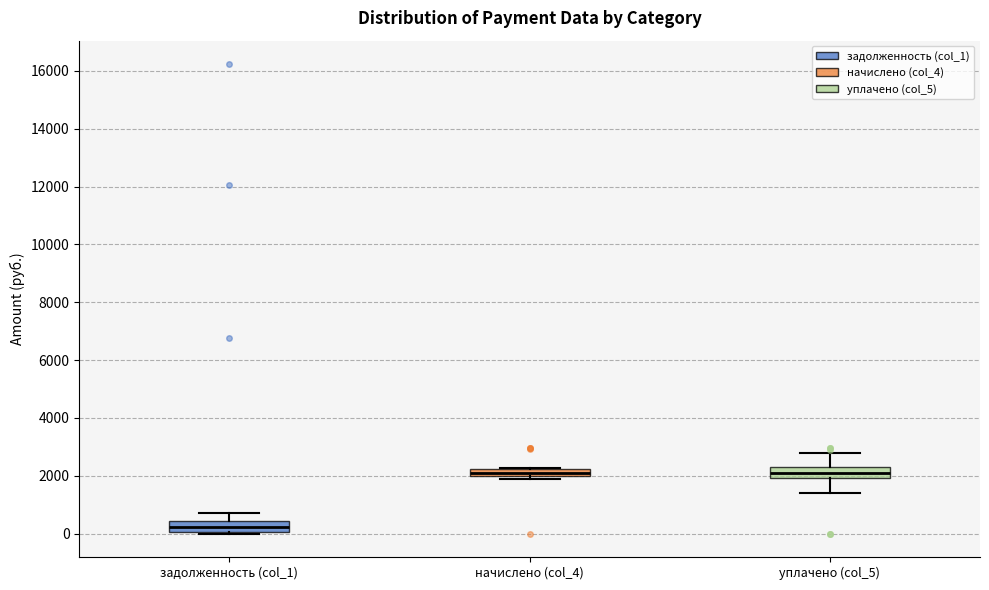

Which box has the lowest median line?

задолженность (col_1)